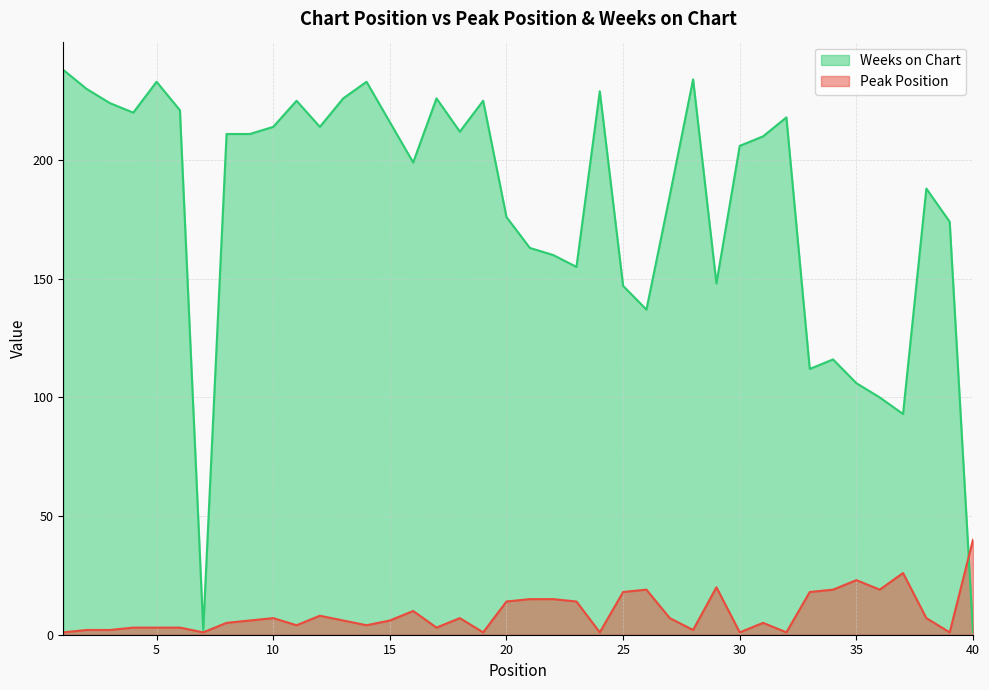

How many times do Peak Position and Weeks on Chart cross each other?

1